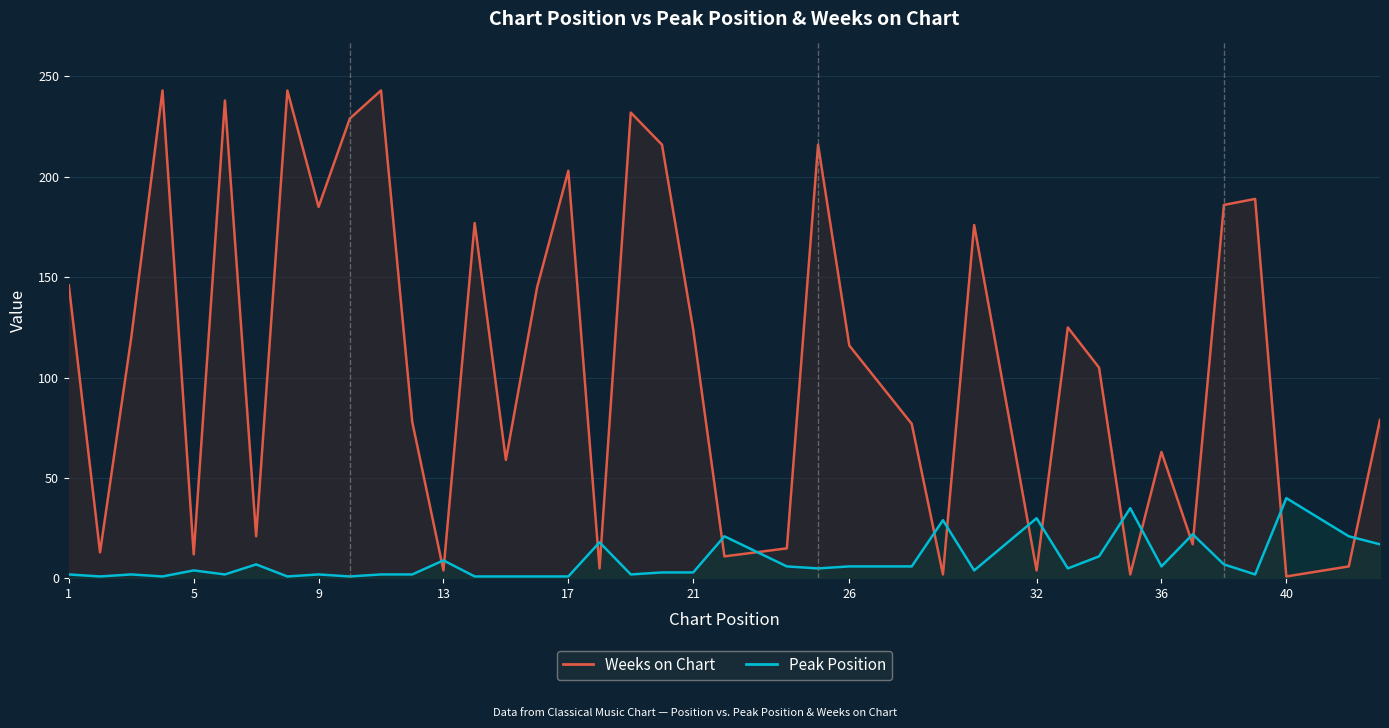

What are all the series names shown in the legend?

Weeks on Chart, Peak Position